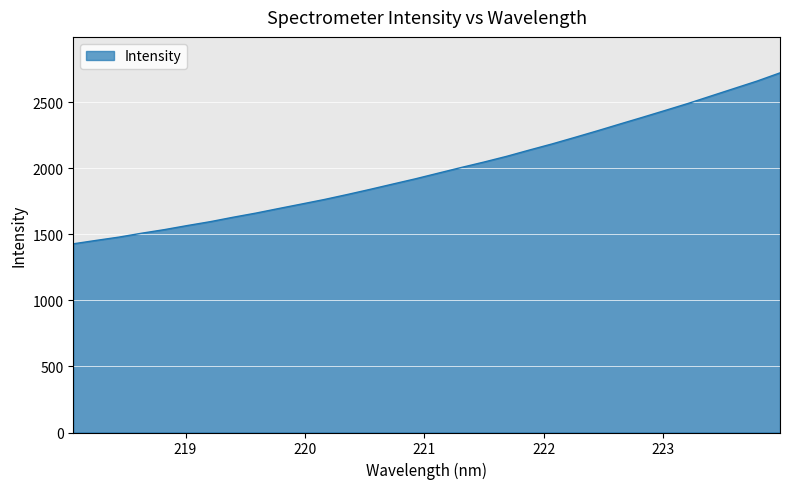

What is the difference between the maximum and minimum values?

1294.9